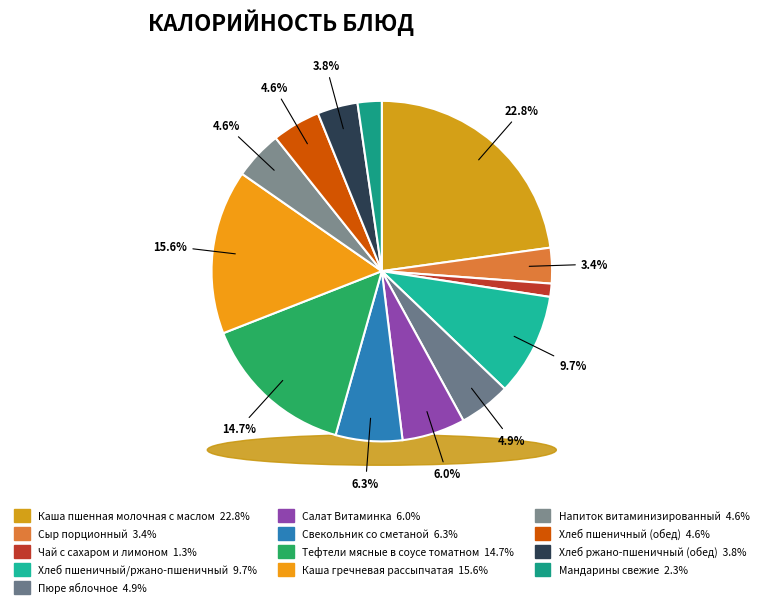

To the nearest percent, what is the difference between the largest and smallest slice percentages?

22%